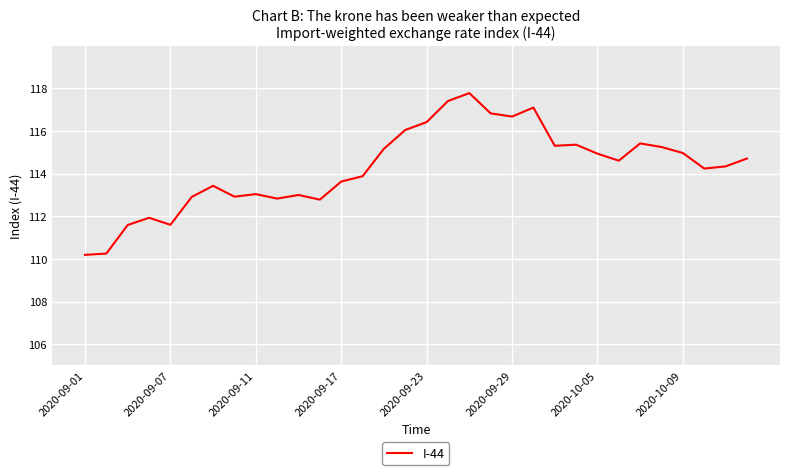

What is the difference between the maximum and minimum values?

7.6